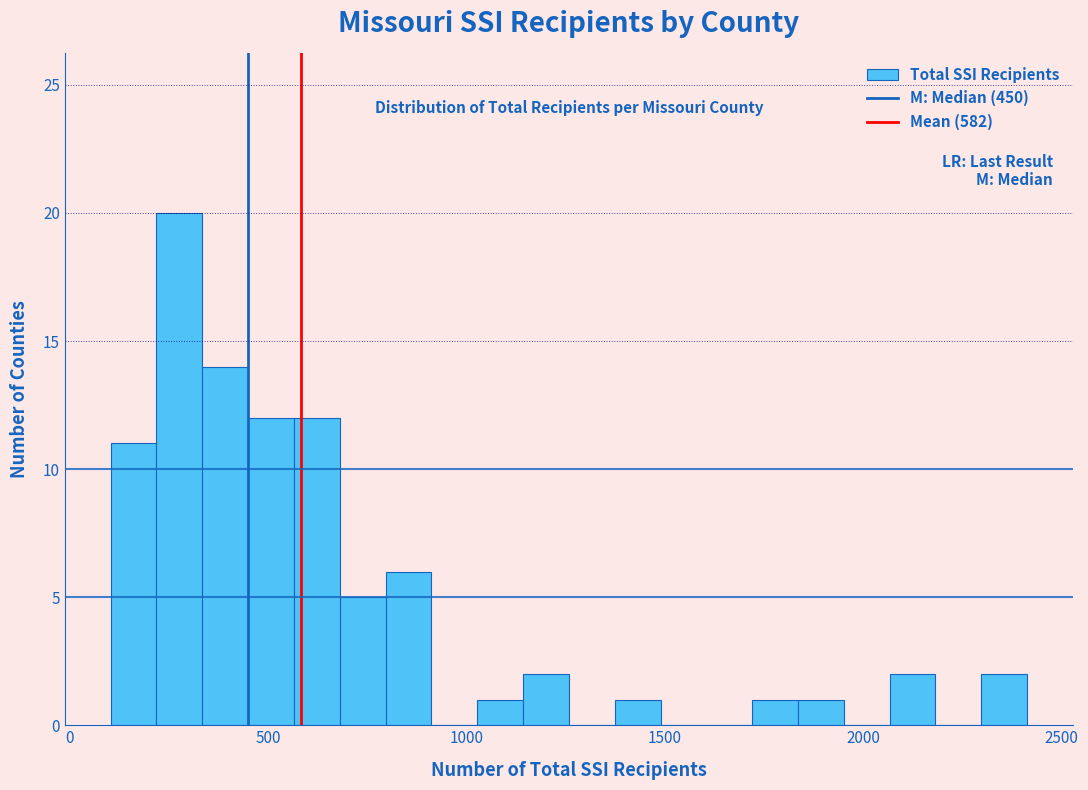

Around what value on the x-axis is the tallest bar? Give the approximate position of its centre, as read against the axis.

300